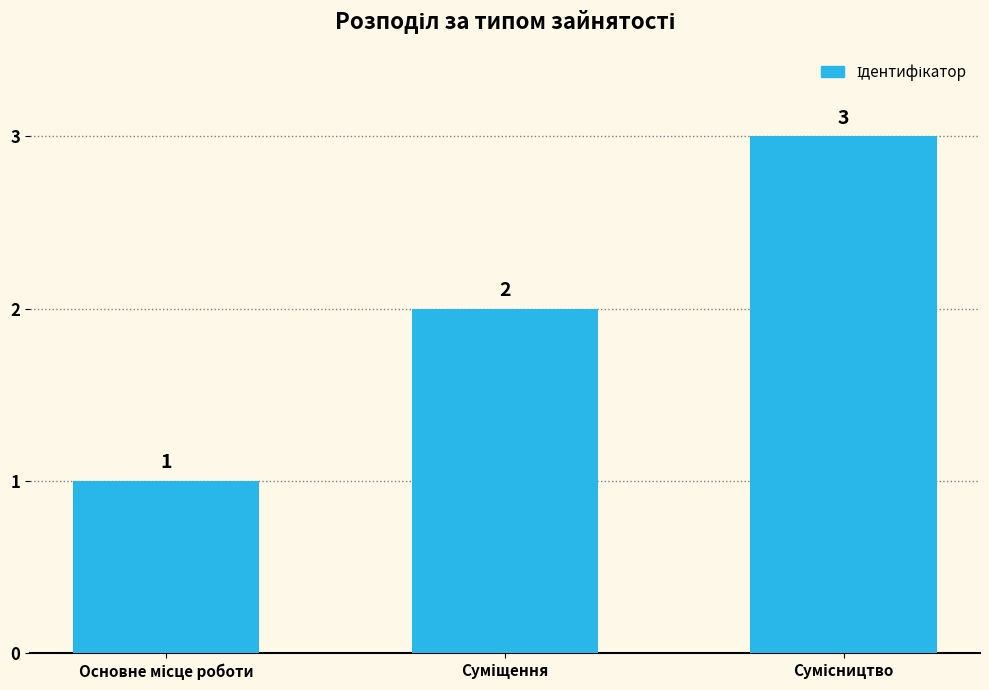

Reading right to left, what are all the values shown in this chart?

3	2	1